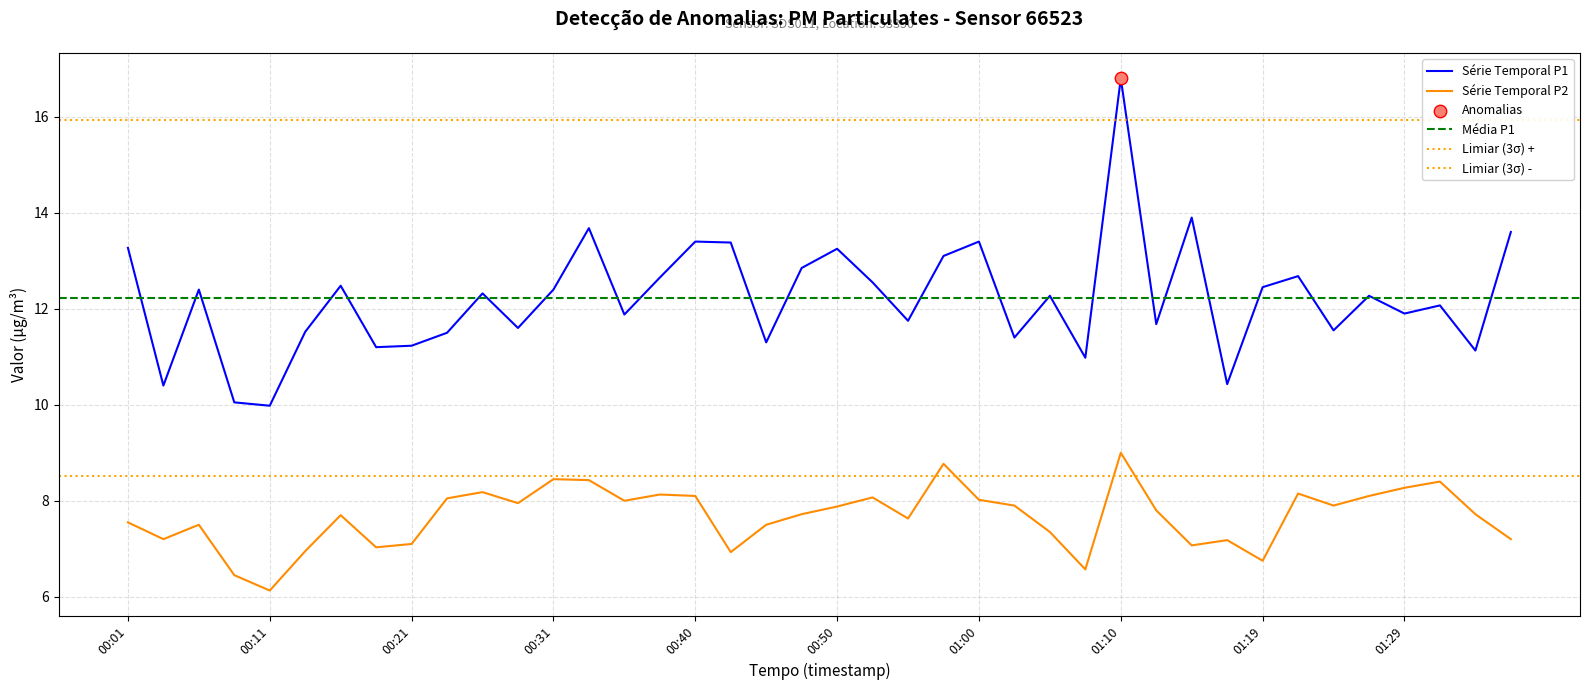

What is the total value across all series at 00:55?

19.4